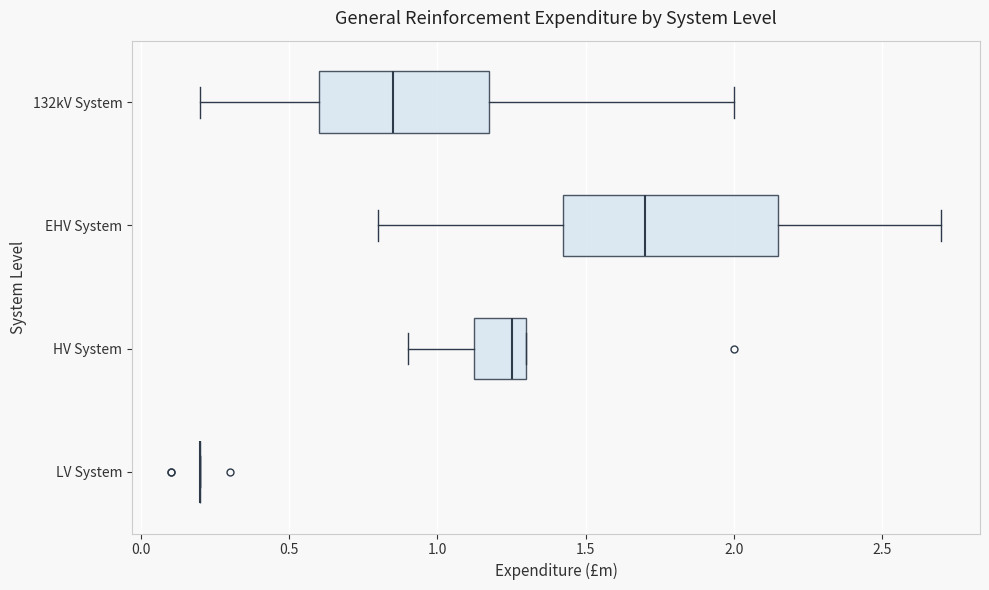

Reading bottom to top, transcribe this box plot: for each box, give where its median line is, the range the box spans, and where its two whiskers end, as read against the x-axis. The values are not printed on the chart, so give them approximately, as read against the axis.

LV System: box collapsed to a line at 0.20, whiskers 0.20 to 0.20
HV System: median 1.25, box 1.15 to 1.30, whiskers 0.90 to 1.30
EHV System: median 1.70, box 1.45 to 2.15, whiskers 0.80 to 2.70
132kV System: median 0.85, box 0.60 to 1.20, whiskers 0.20 to 2.00